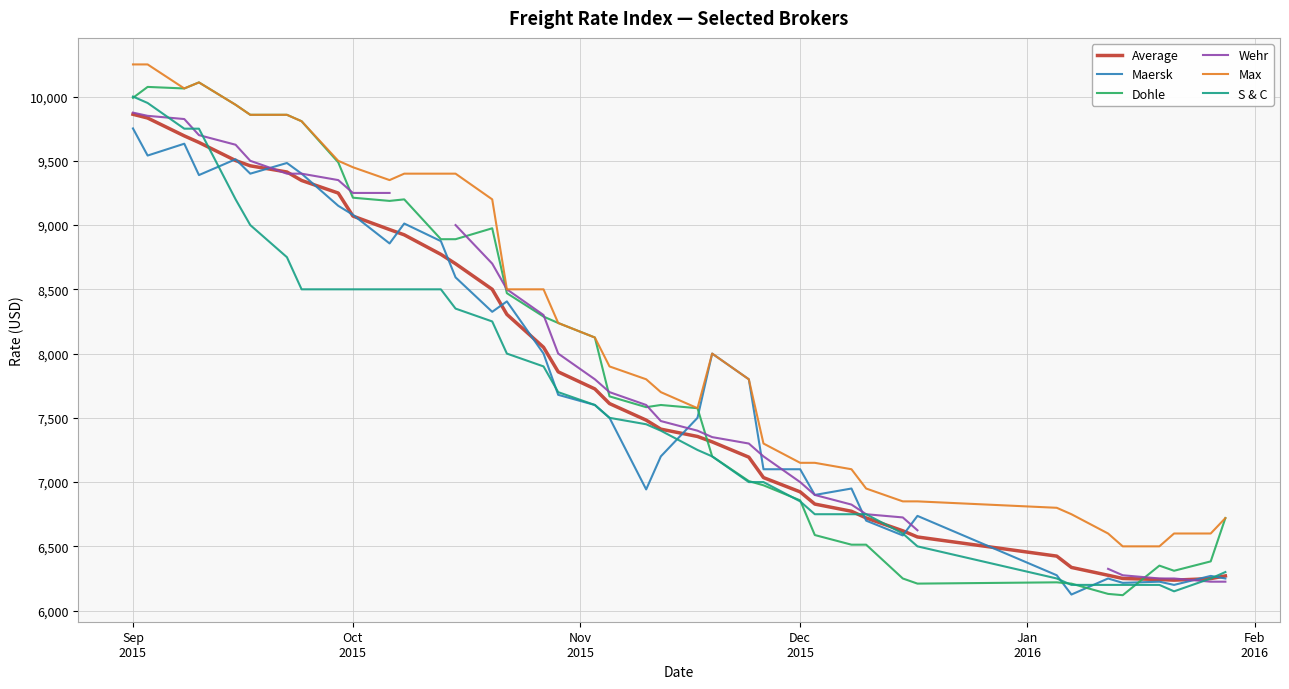

What is the minimum value for Dohle?

6120